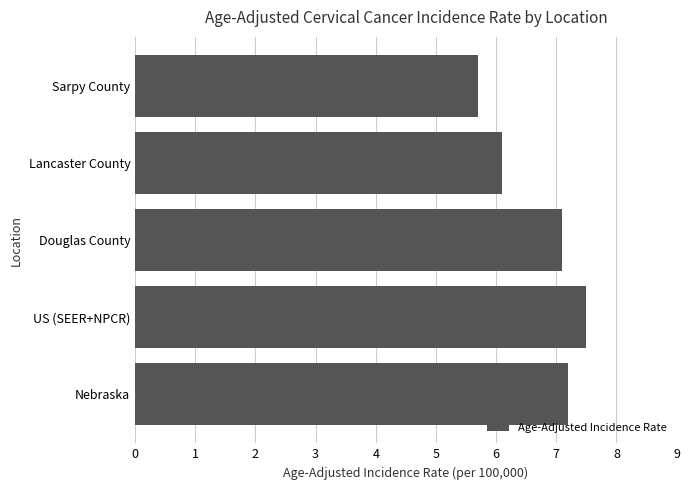

List the labels in order of value, largest first.

US (SEER+NPCR), Nebraska, Douglas County, Lancaster County, Sarpy County